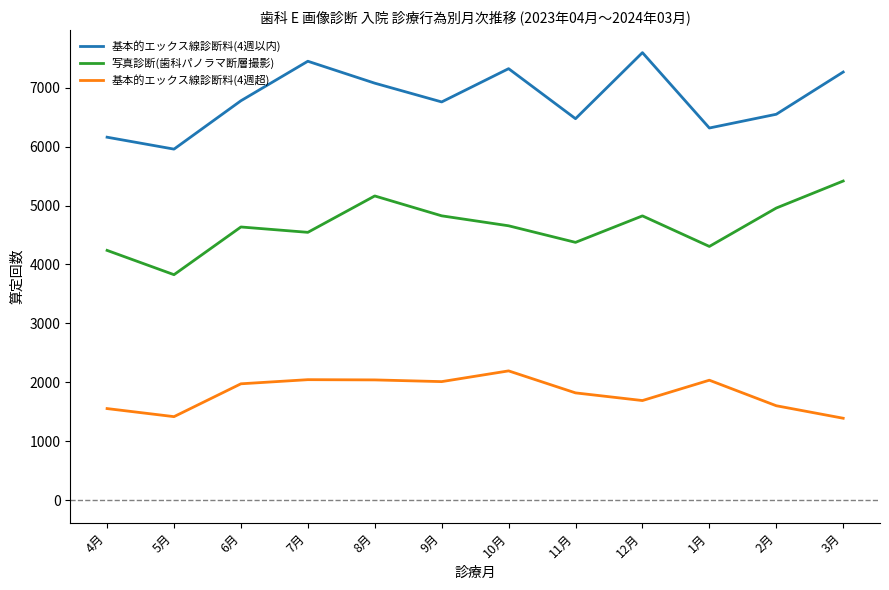

The 基本的エックス線診断料(4週超) series shows 372 at 4月. True or false?

False